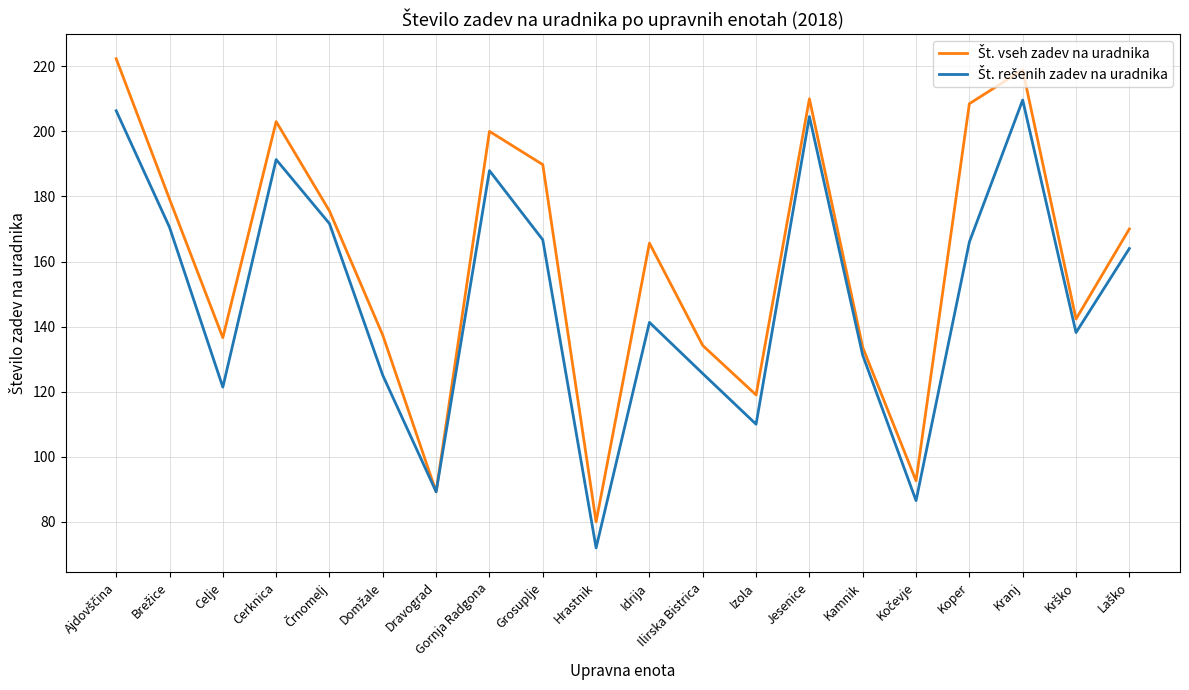

What is the spread (max minus min) of values at Izola?

9.0